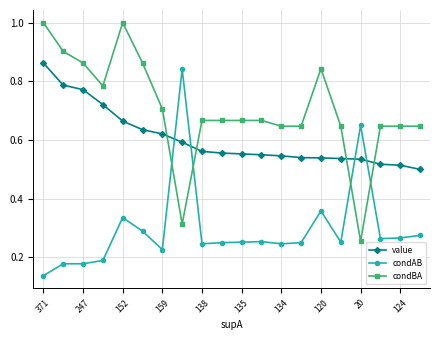

What is the highest value of the condBA series?

1.0